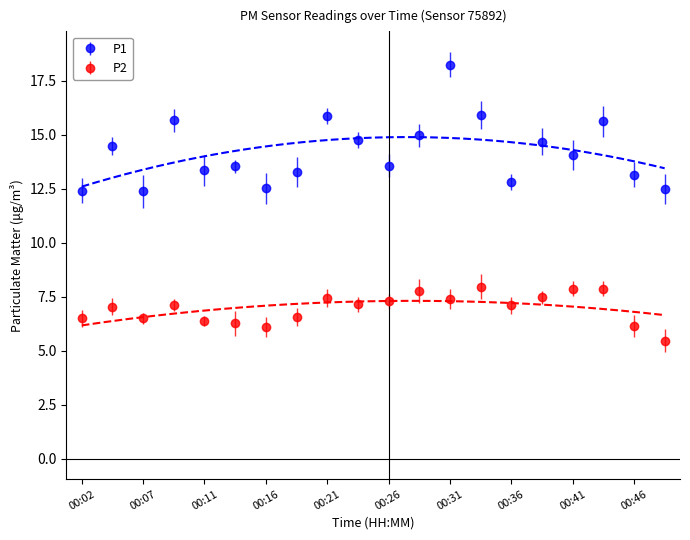

What is the difference between the highest and lowest values at 00:19?

6.7